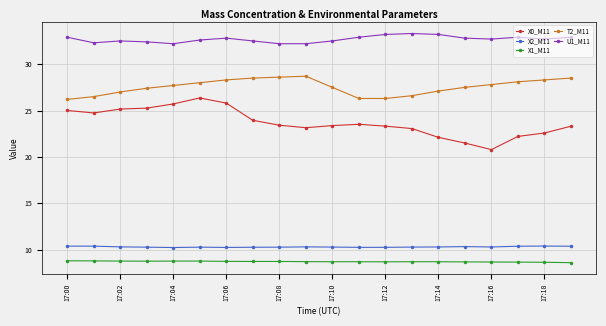

Count the number of categories in the chart.

20